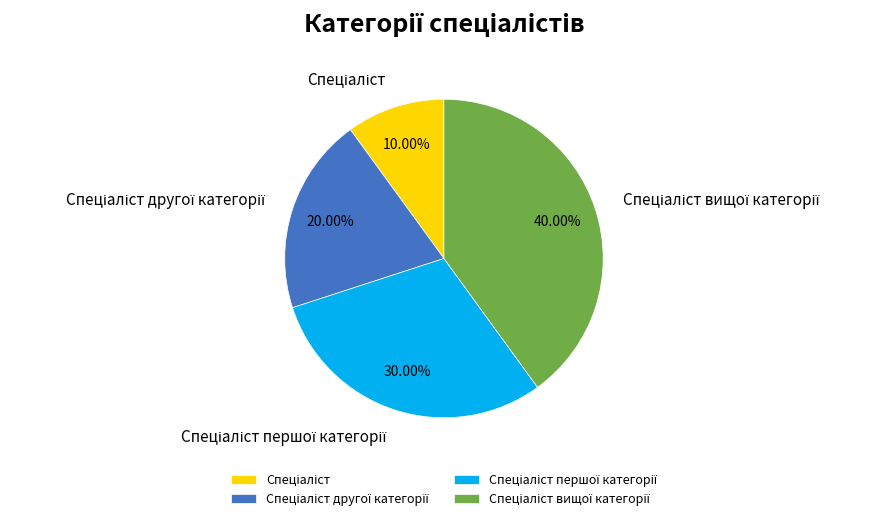

Does any single category account for the majority?

No